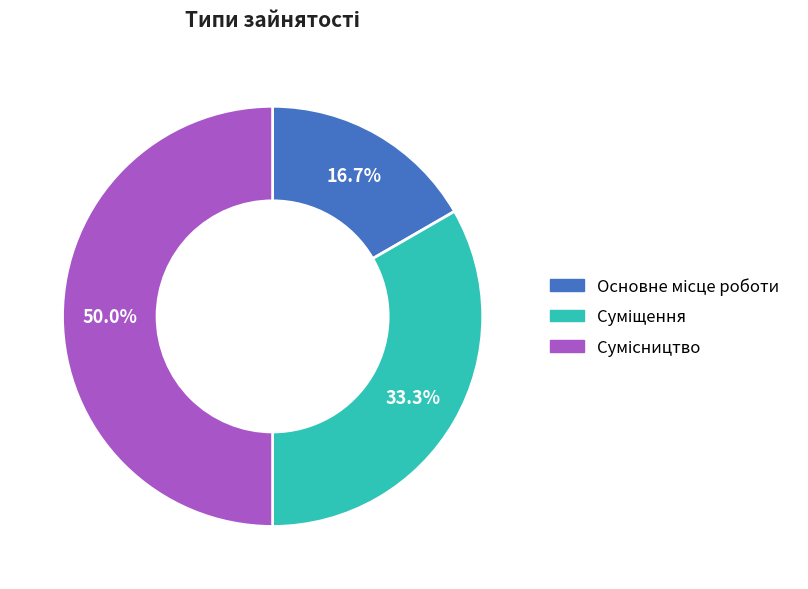

How many segments does this pie chart have?

3